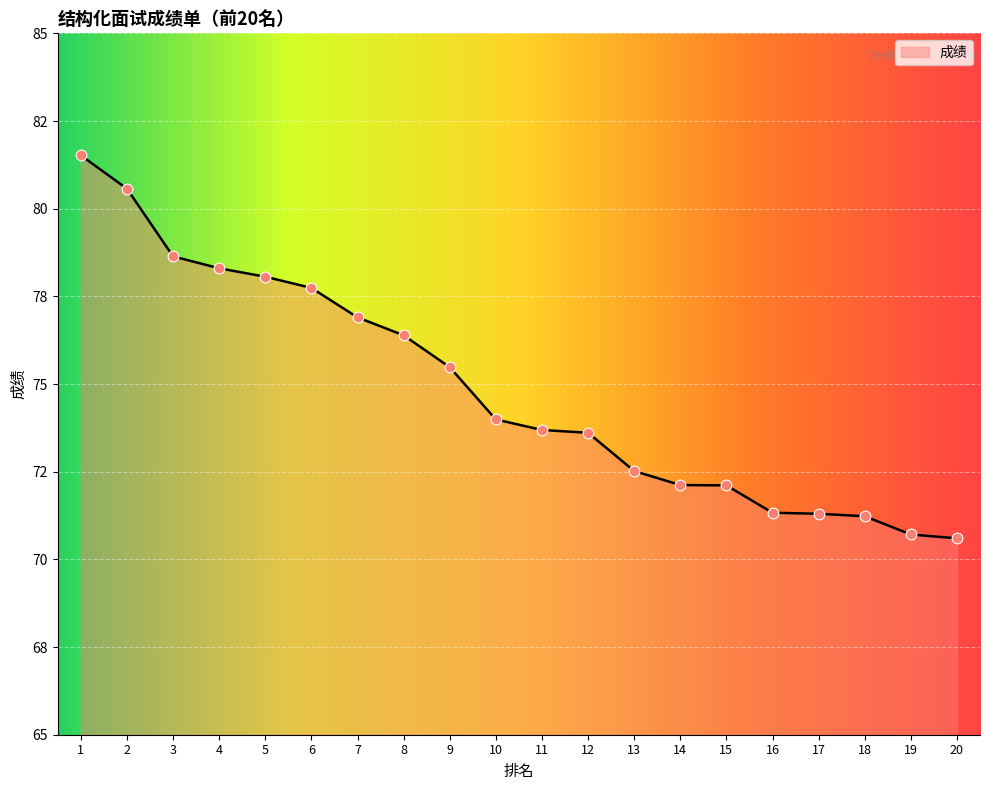

Is this an area chart (filled region under the line)?

Yes